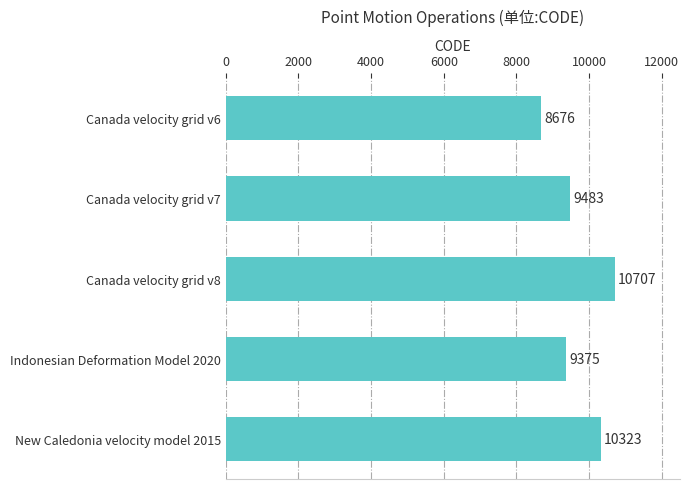

Are the bars horizontal?

Yes